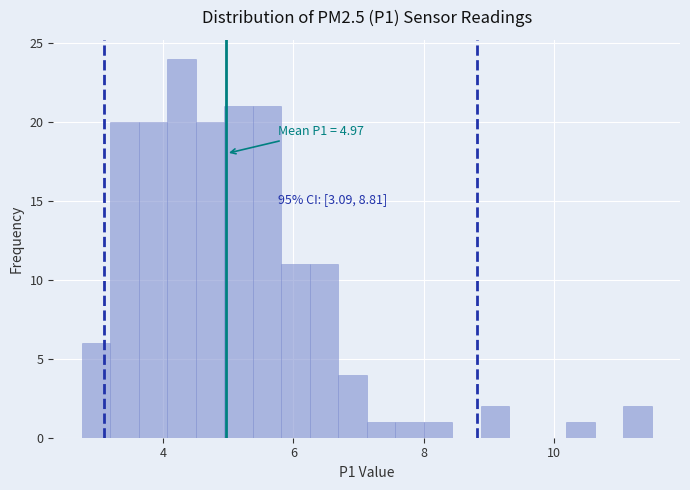

Read against the x-axis, roughly where is the centre of the tallest bar?

4.2